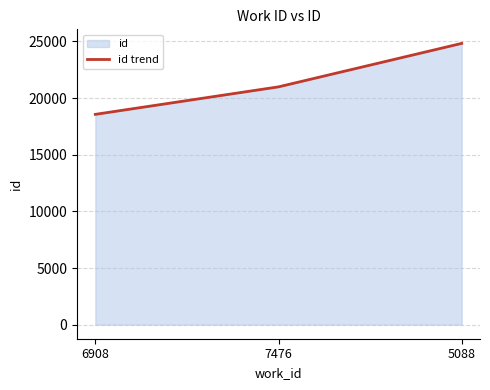

What is the smallest value displayed?

18566